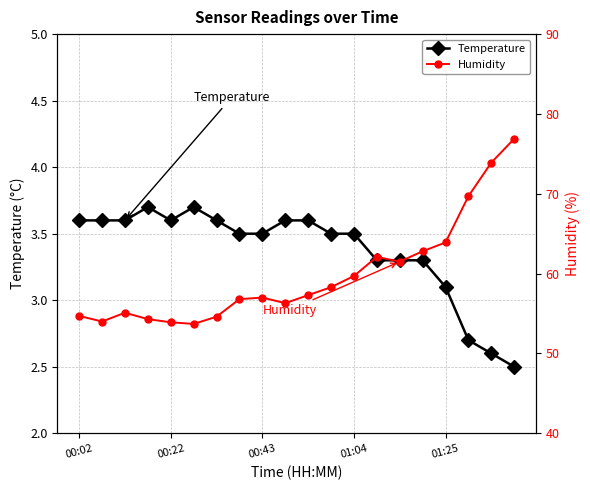

The Temperature series shows 5.7 at 00:02. True or false?

False